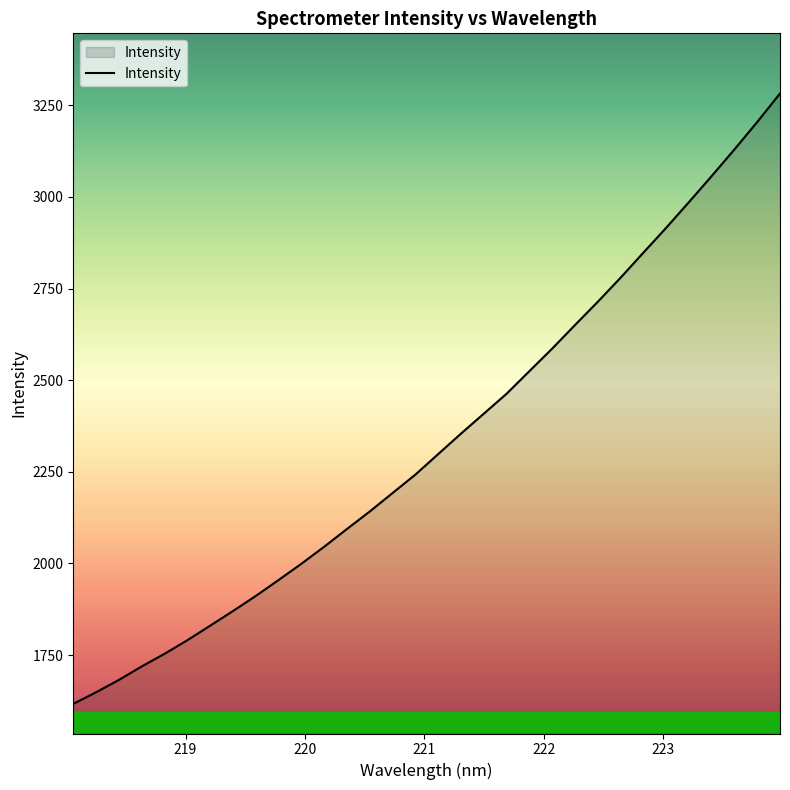

What is the minimum value shown in the chart?

1616.9